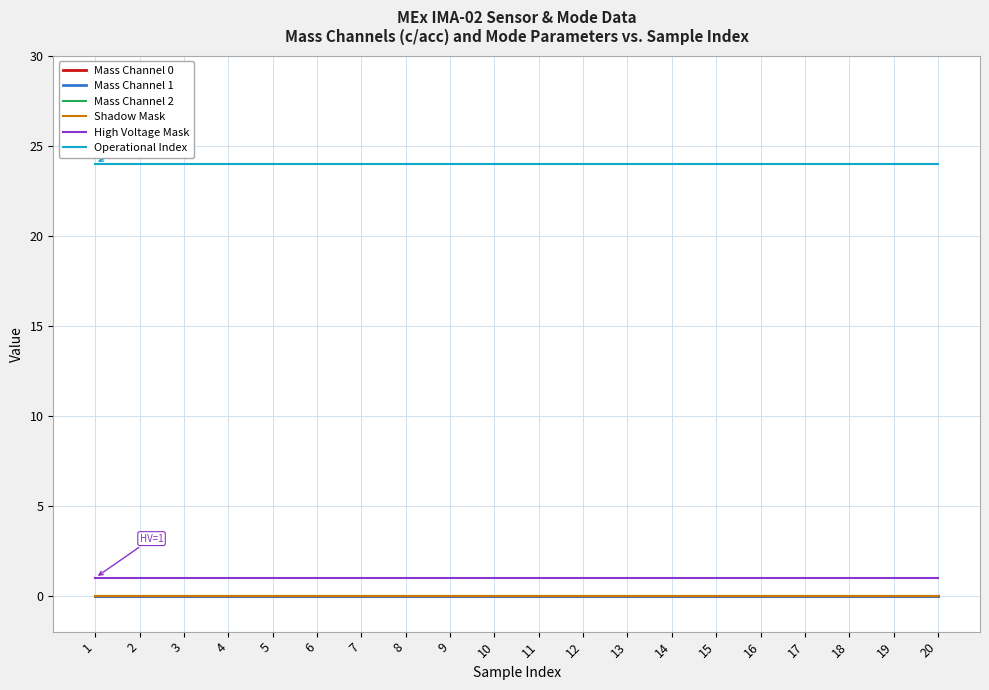

Reading left to right, list all the values displayed in this chart.

Mass Channel 0: 0	0	0	0	0	0	0	0	0	0	0	0	0	0	0	0	0	0	0	0
Mass Channel 1: 0	0	0	0	0	0	0	0	0	0	0	0	0	0	0	0	0	0	0	0
Mass Channel 2: 0	0	0	0	0	0	0	0	0	0	0	0	0	0	0	0	0	0	0	0
Shadow Mask: 0	0	0	0	0	0	0	0	0	0	0	0	0	0	0	0	0	0	0	0
High Voltage Mask: 1	1	1	1	1	1	1	1	1	1	1	1	1	1	1	1	1	1	1	1
Operational Index: 24	24	24	24	24	24	24	24	24	24	24	24	24	24	24	24	24	24	24	24